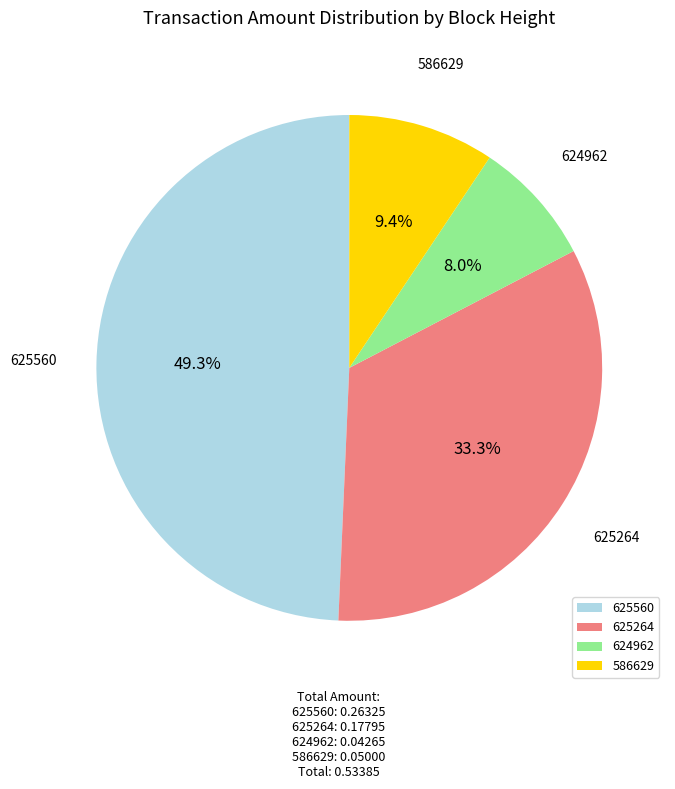

To the nearest percent, what is the average slice percentage?

25%